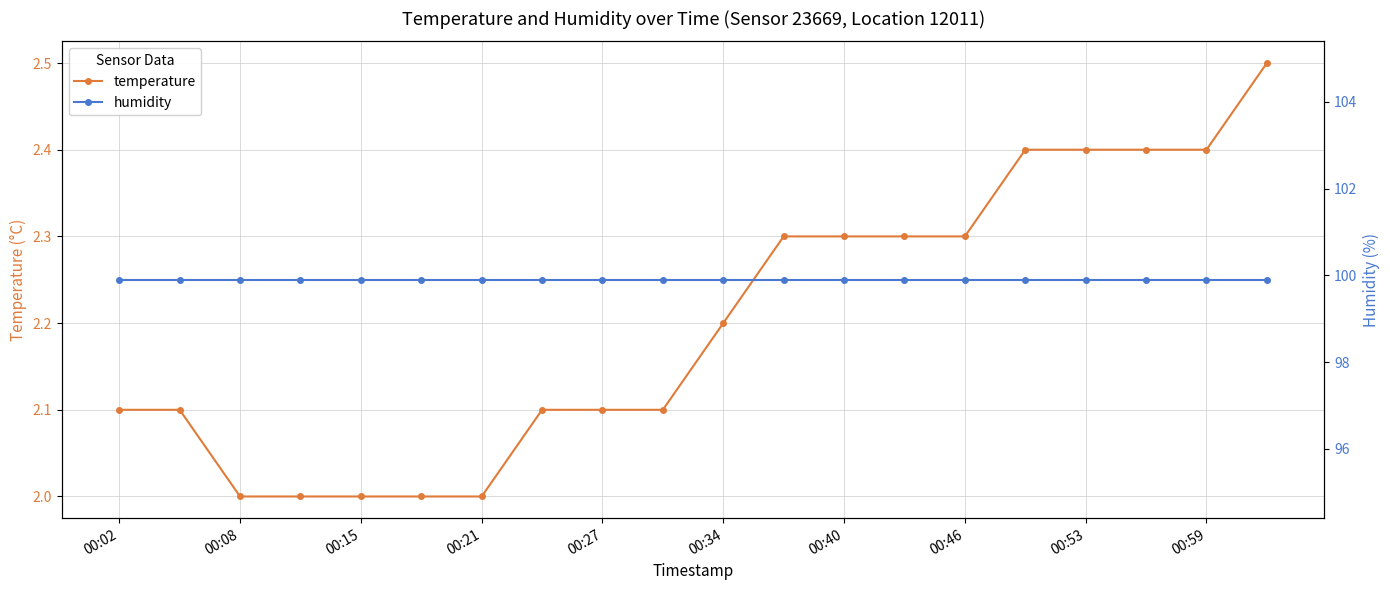

Is it true that temperature equals 1.6 at 00:59?

False